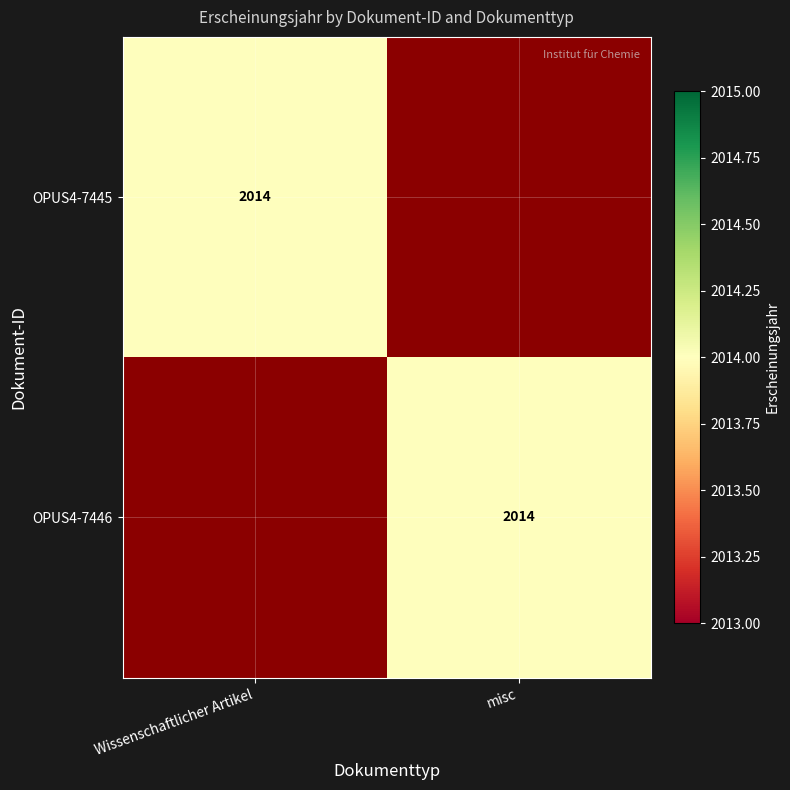

What is the total value across all series at misc?

2014